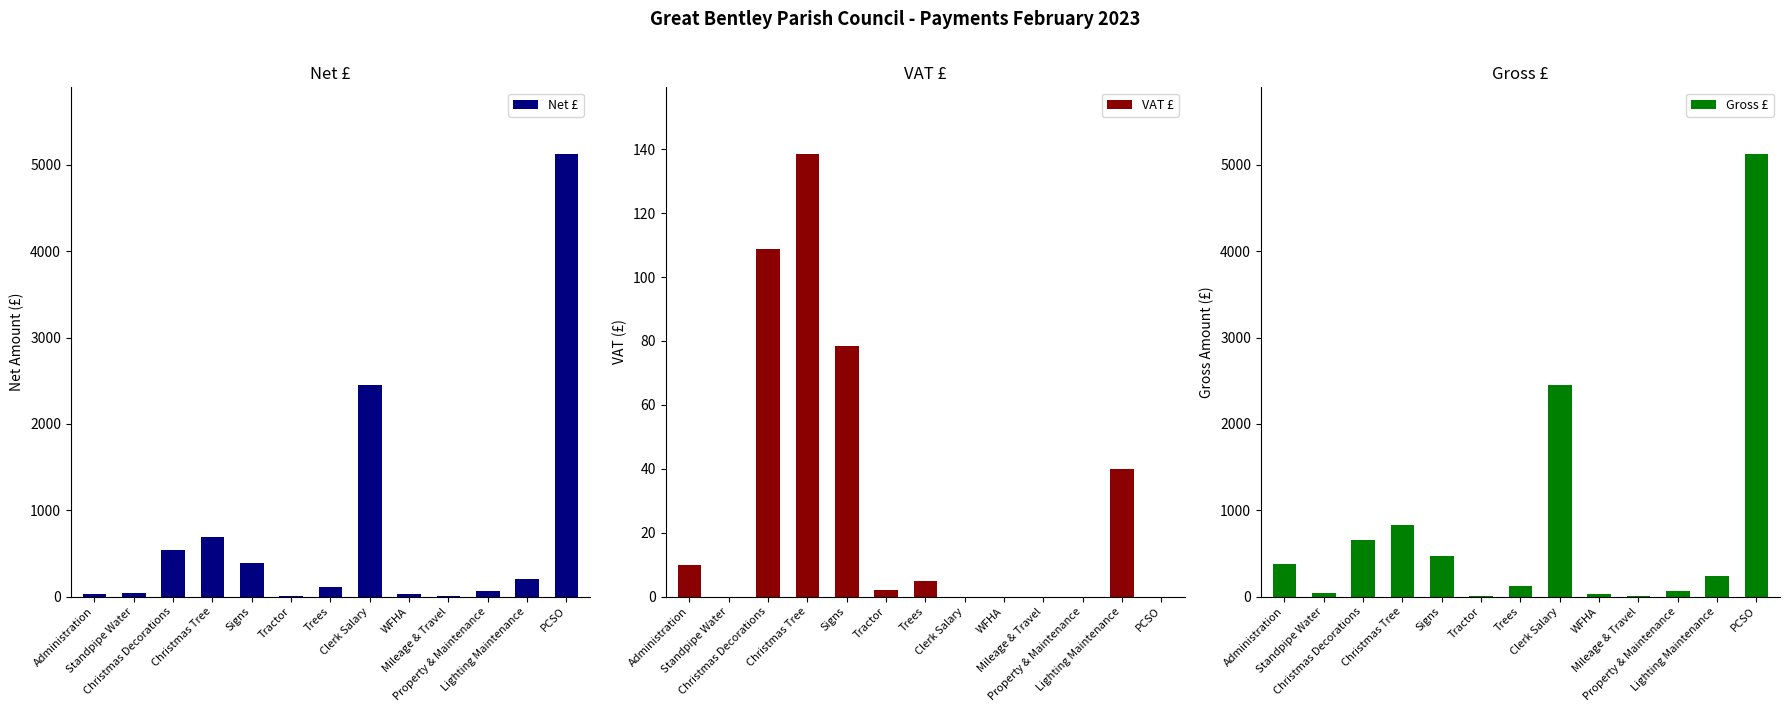

What is the value of the Gross £ bar at the 8th from the left?

2445.1